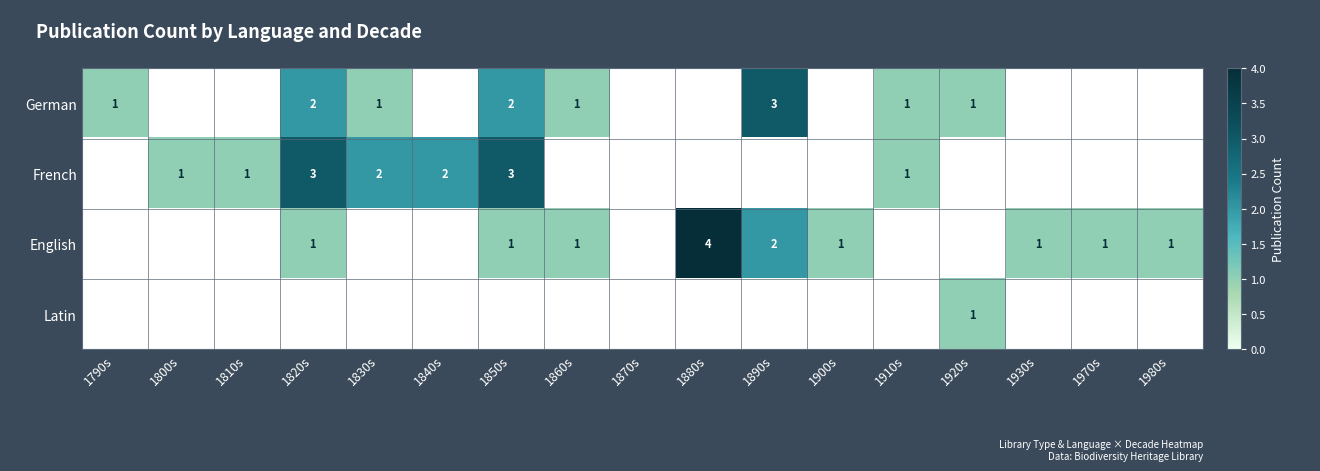

The value of French at 1840s is 2. True or false?

True